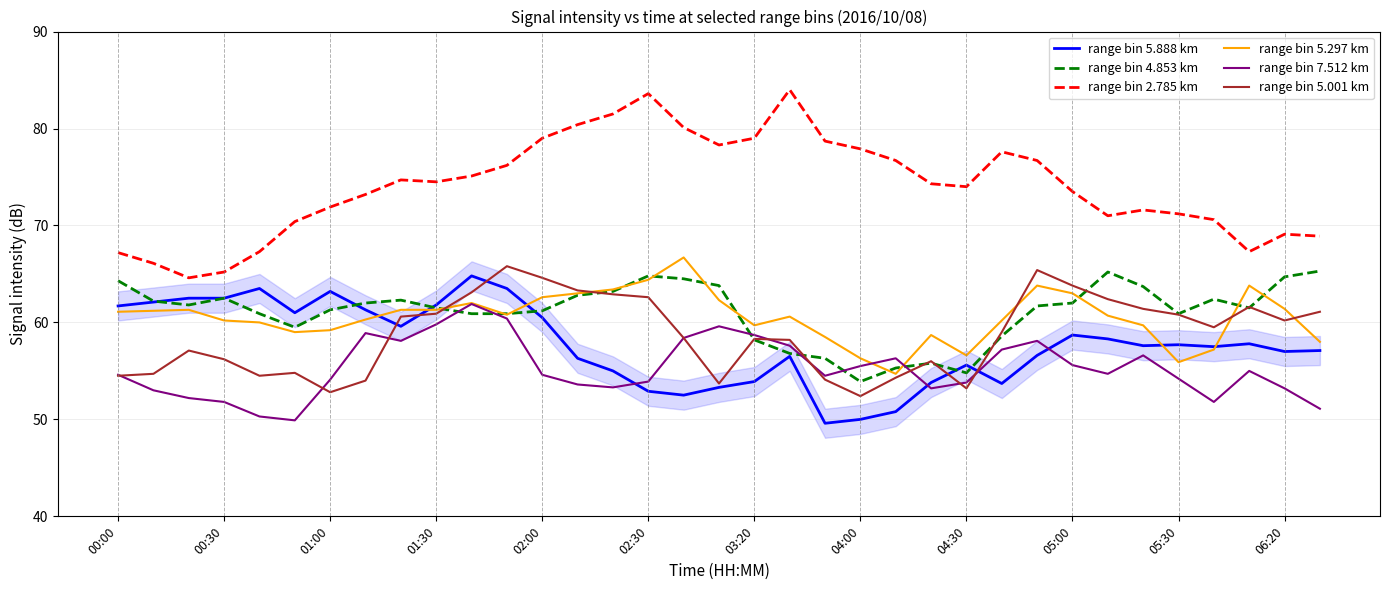

True or false: range bin 5.001 km and range bin 2.785 km cross at least once.

False